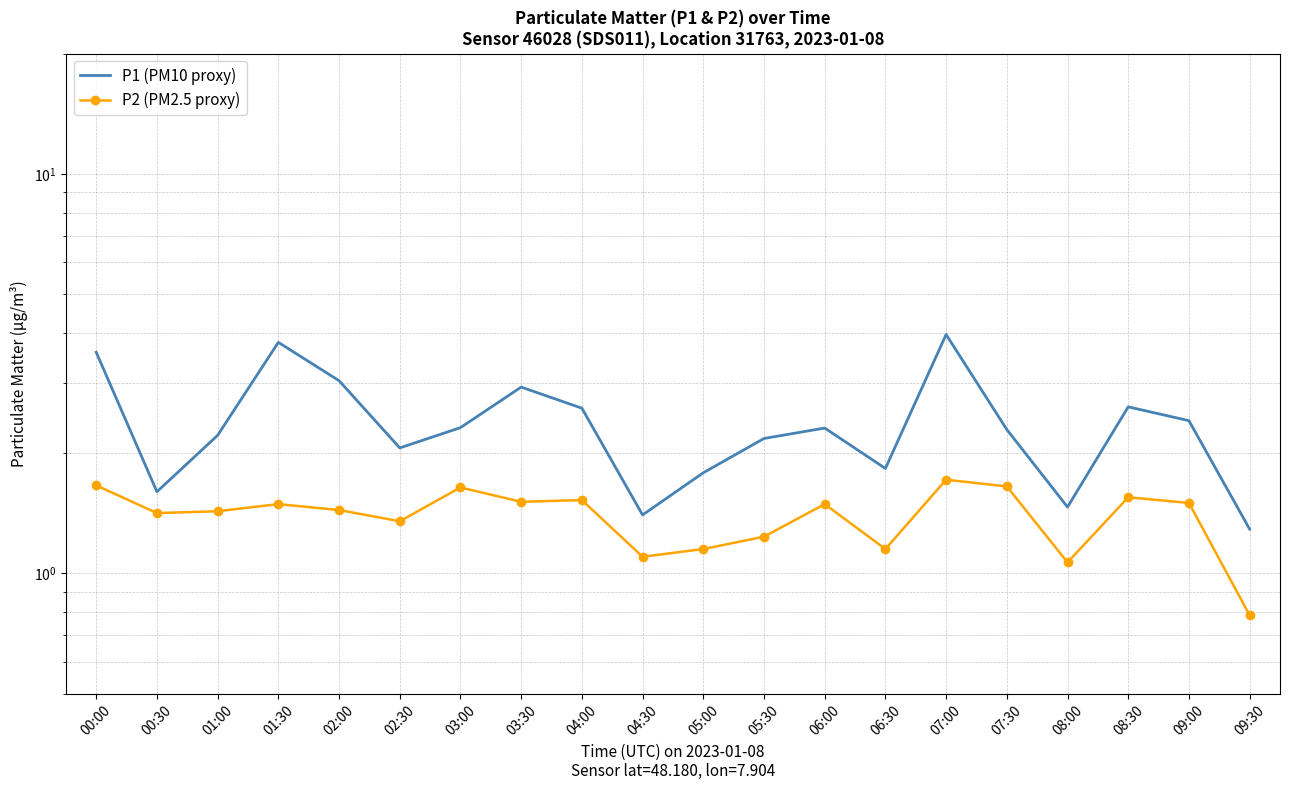

True or false: P1 (PM10 proxy) and P2 (PM2.5 proxy) cross at least once.

False